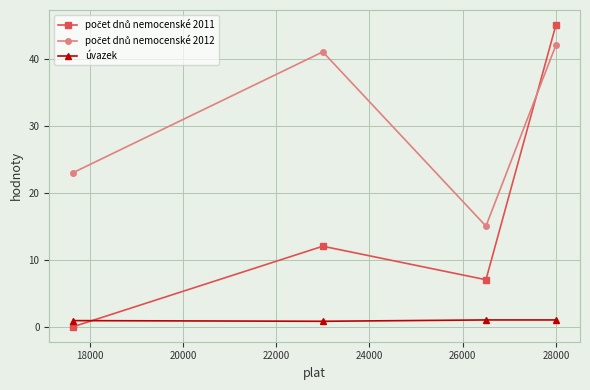

What is the value of the úvazek point at the 4th from the left?

1.0